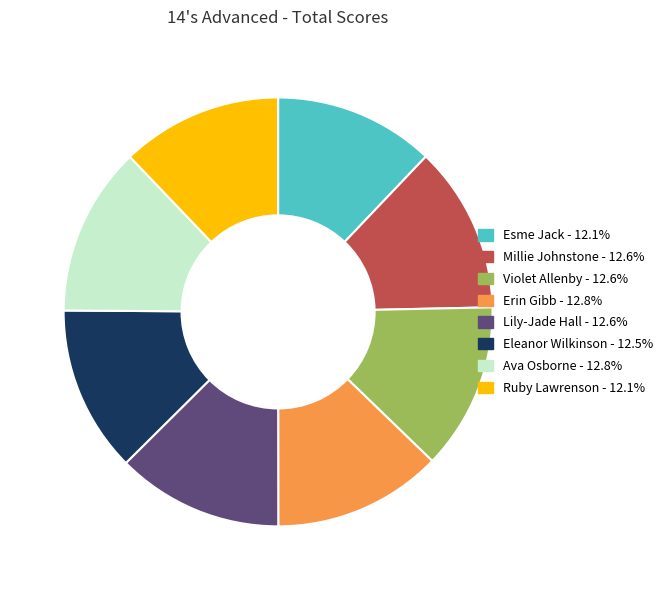

What is the ratio of the value at Violet Allenby to the value at Erin Gibb?

1.0